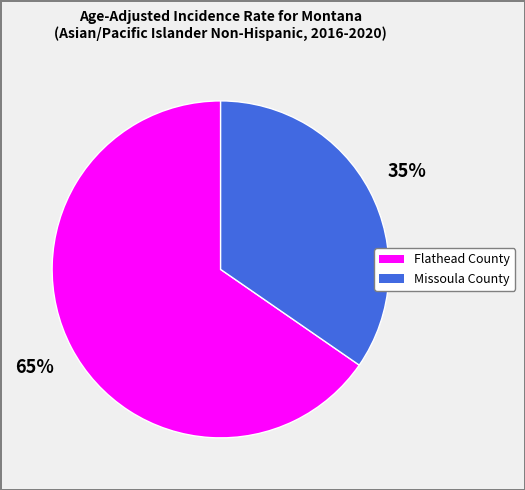

The Missoula County slice represents 35% of the pie. True or false?

True